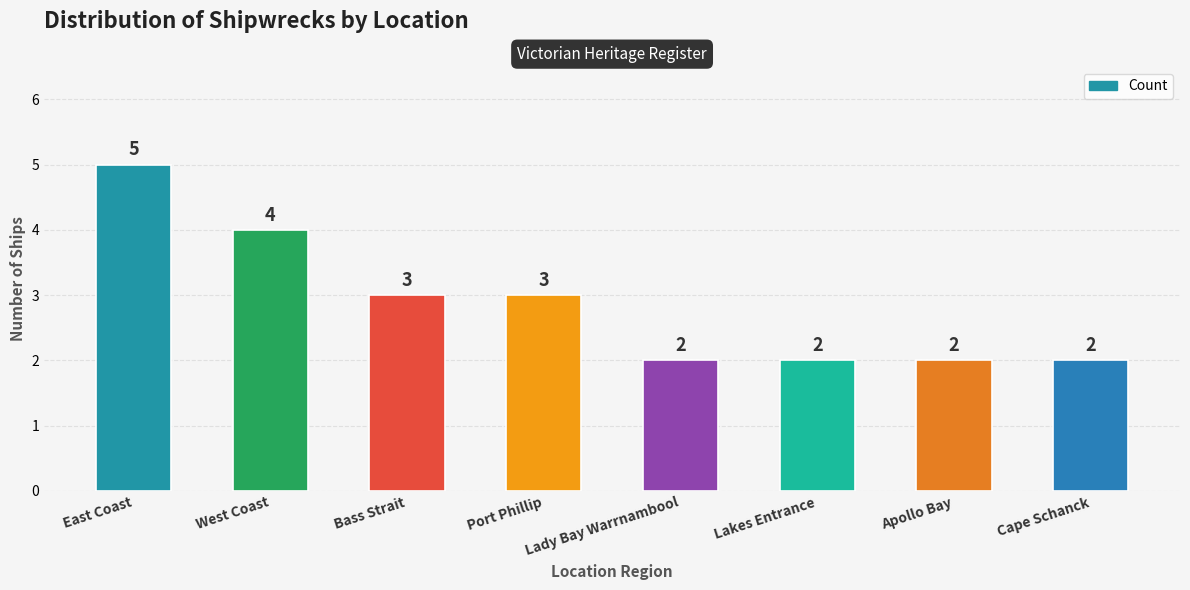

Count the values in the range 2 to 4.

7